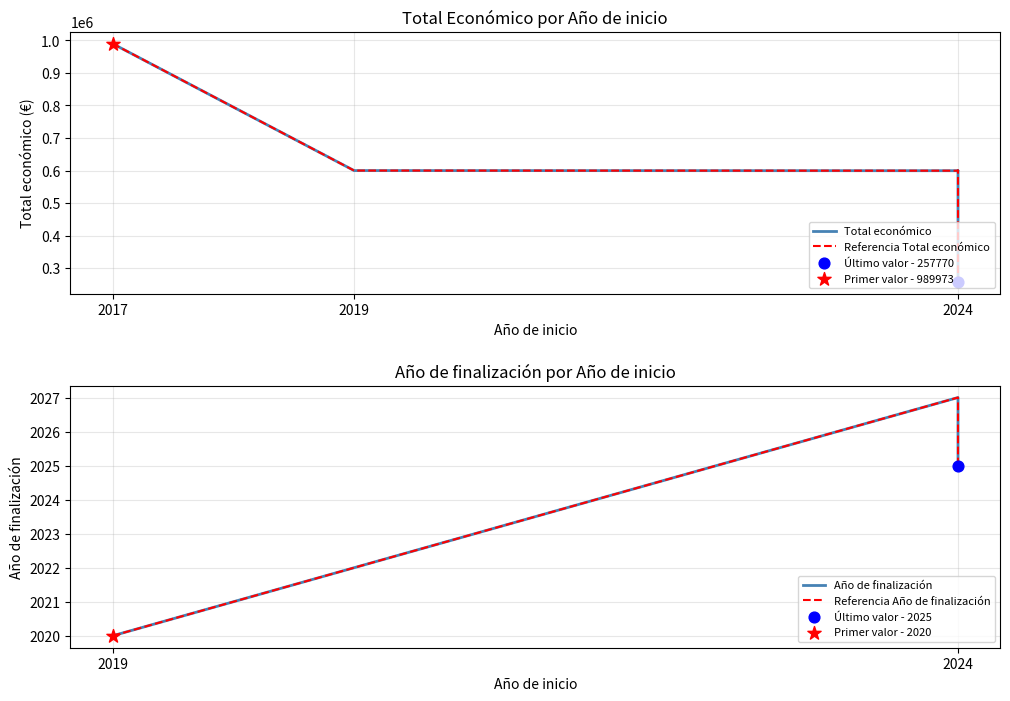

Which has a higher value, 2024 or 2019?

2019